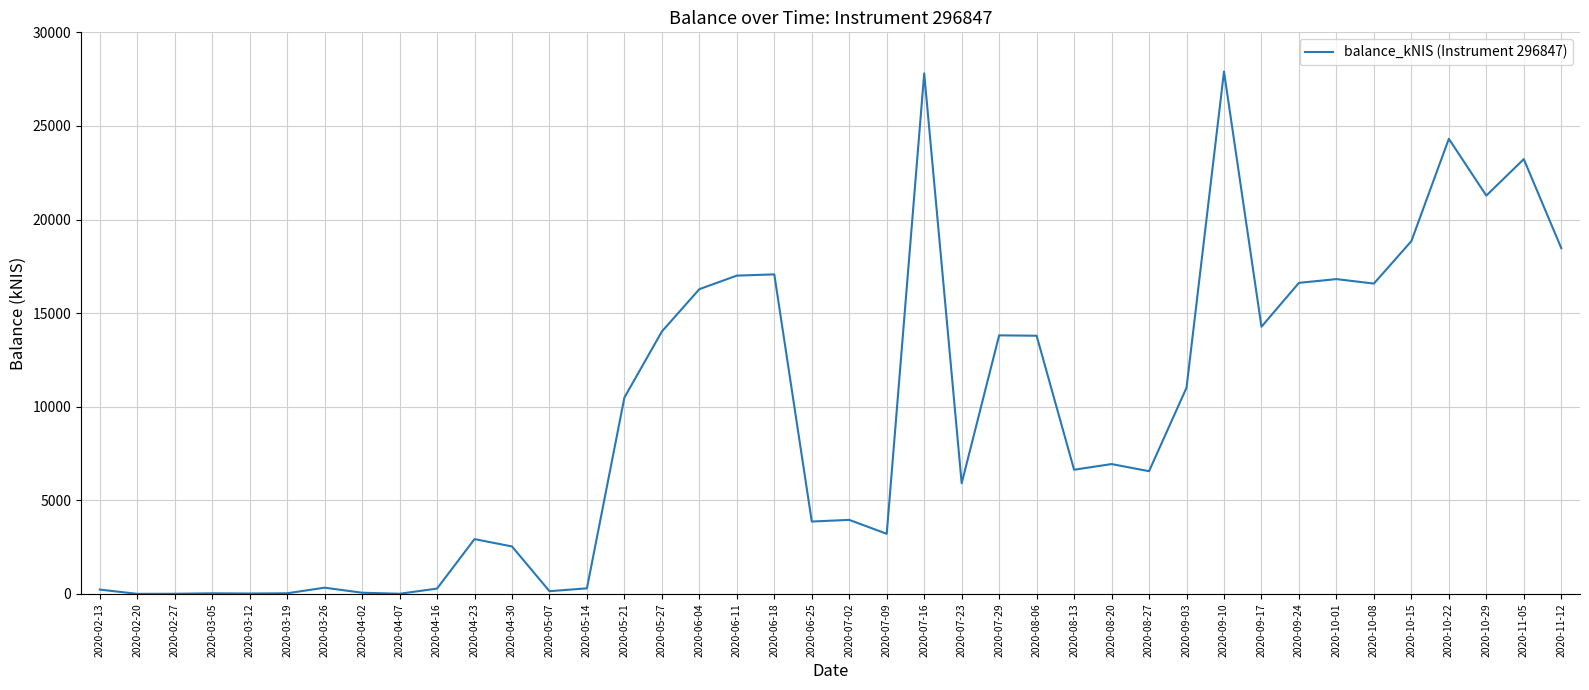

What is the difference between the maximum and minimum values?

27905.8